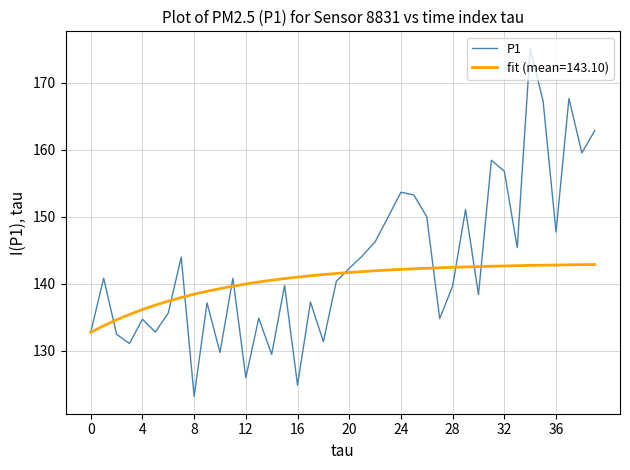

Which series has the widest spread of values?

P1